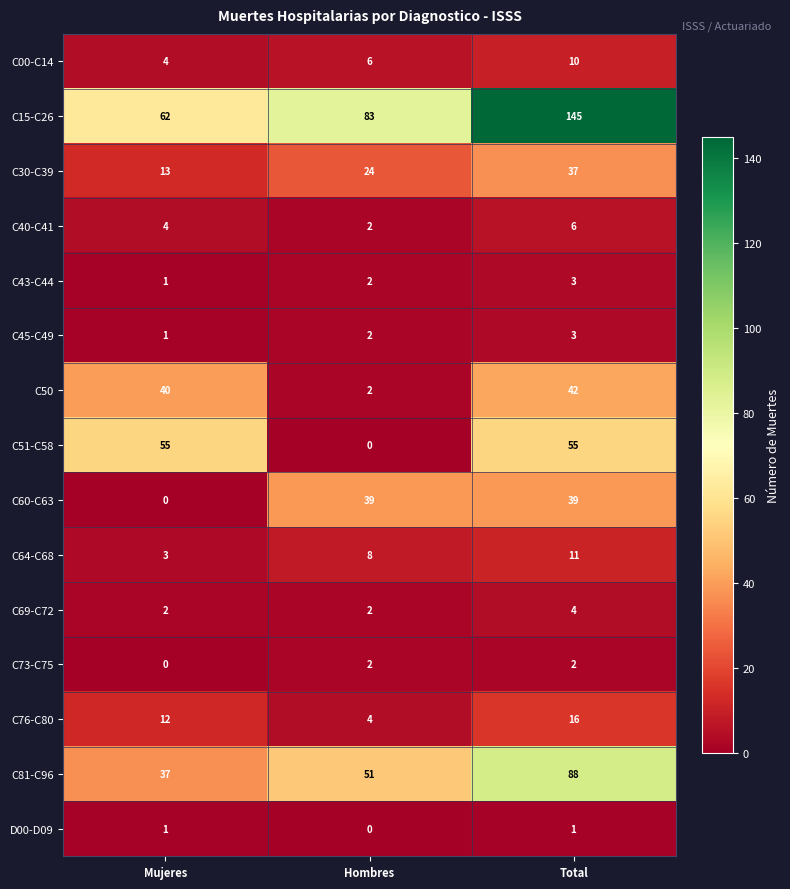

At which category is the sum across all series the highest?

Total